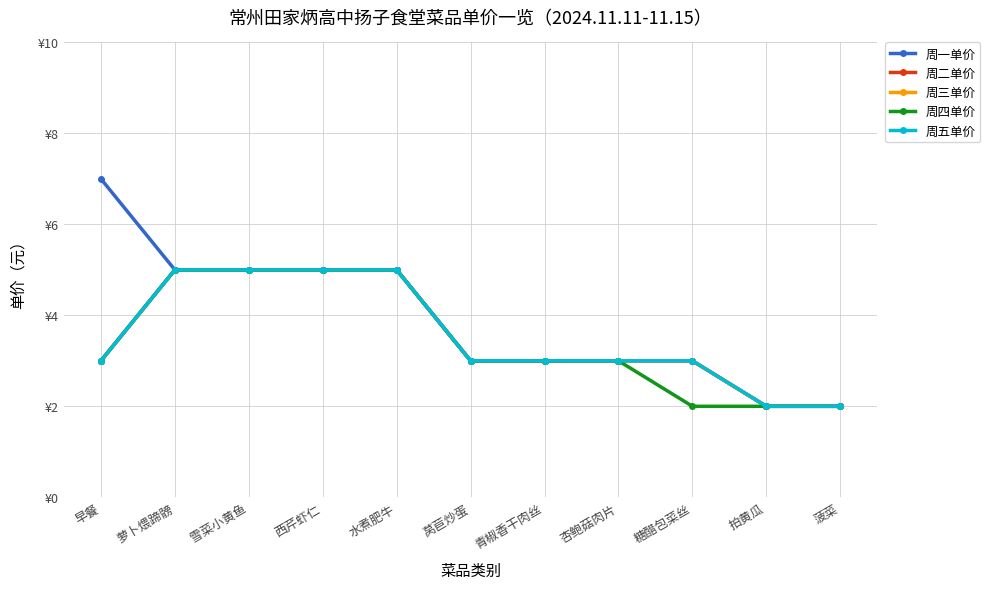

Reading left to right, what are all the values shown in this chart?

周一单价: 7	5	5	5	5	3	3	3	3	2	2
周二单价: 3	5	5	5	5	3	3	3	3	2	2
周三单价: 3	5	5	5	5	3	3	3	3	2	2
周四单价: 3	5	5	5	5	3	3	3	2	2	2
周五单价: 3	5	5	5	5	3	3	3	3	2	2